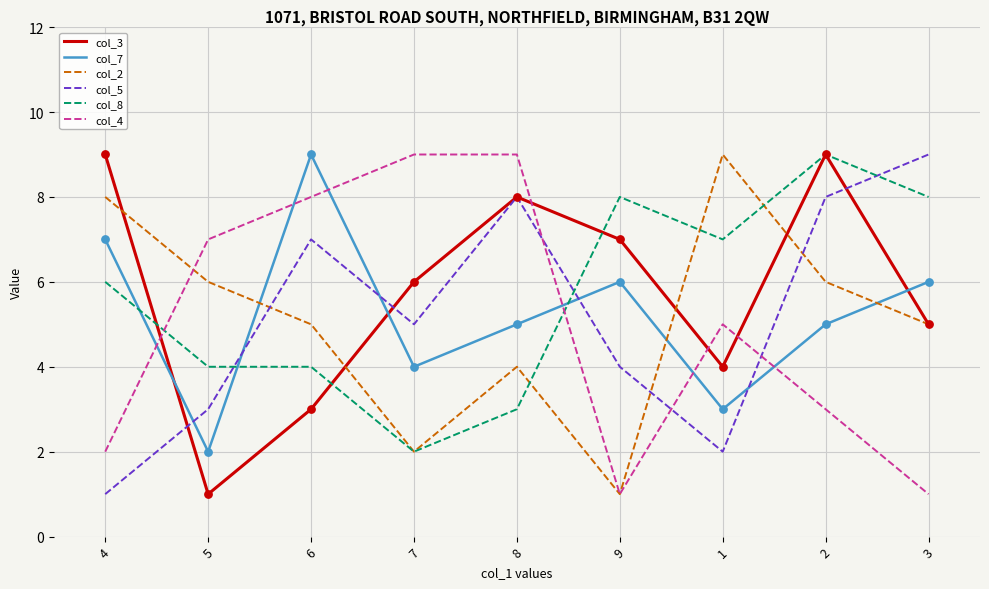

At which category is the sum across all series the highest?

2